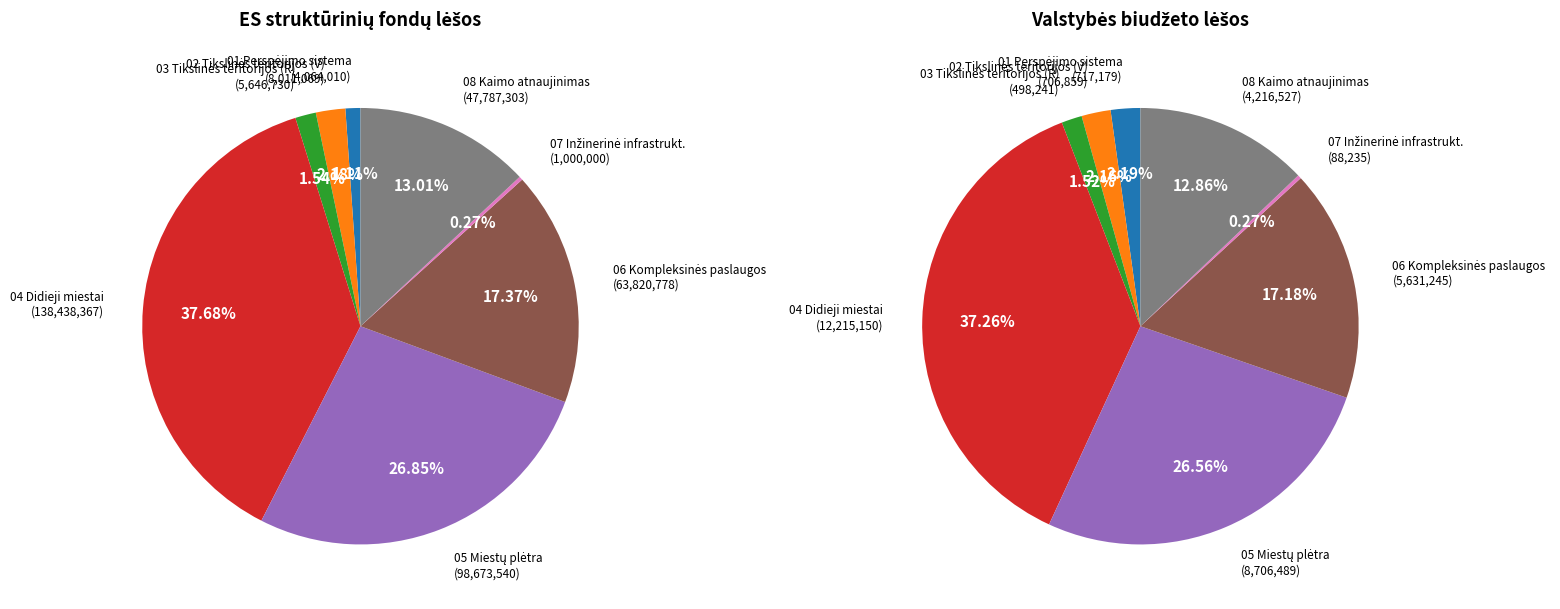

Does 05.1.1-CPVA-V-901 represent more than half of the total?

No